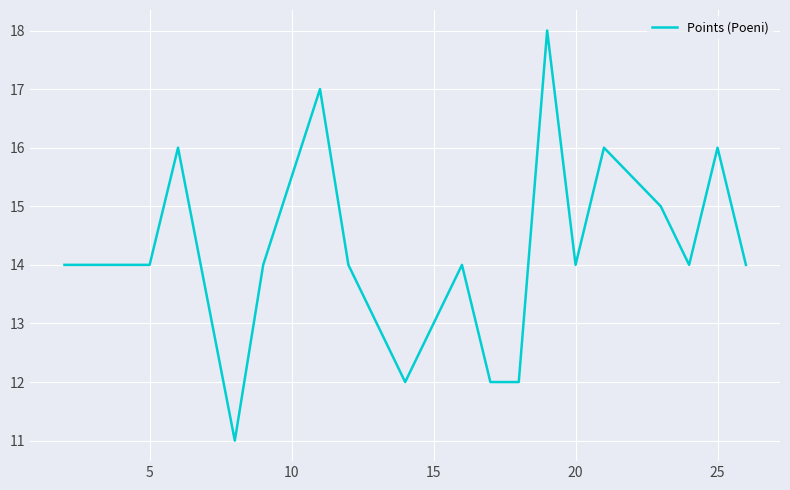

What is the greatest value displayed?

18